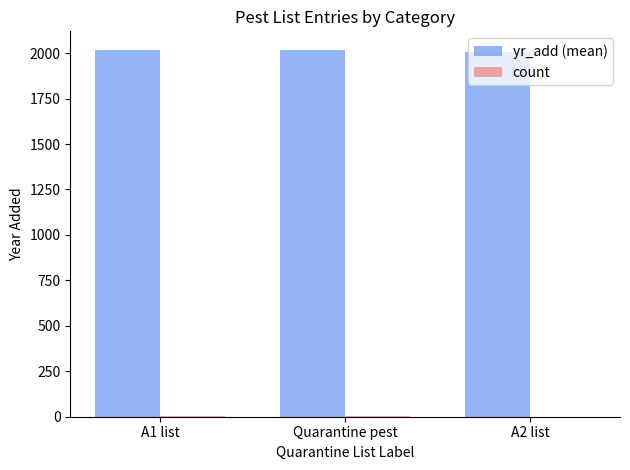

Which series has the largest total across all categories?

yr_add (mean)